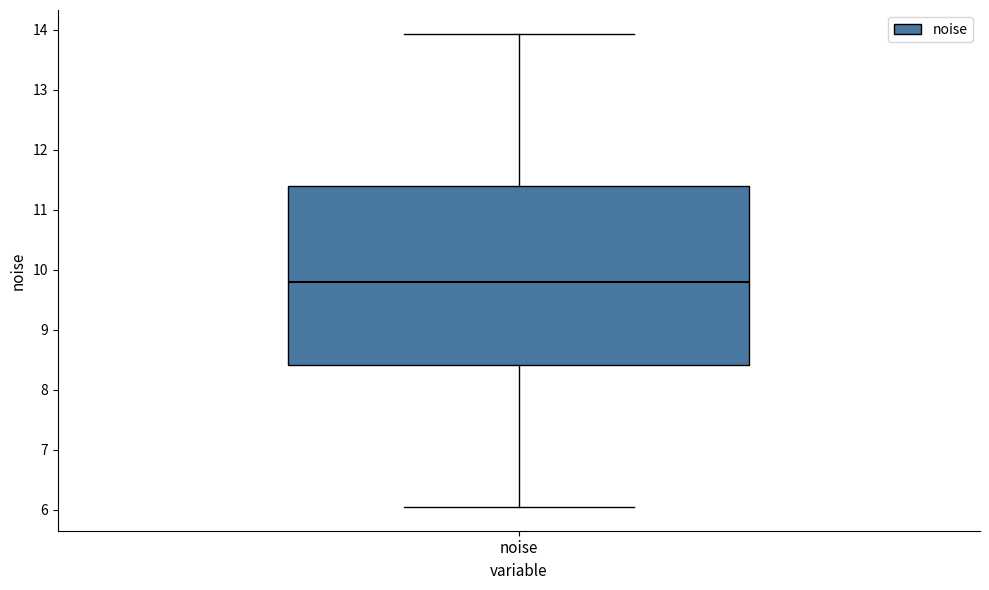

Read this box plot against the y-axis: the position of the median line, the range covered by the box, and the ends of both whiskers. The values are not printed on the chart, so give them approximately, as read against the axis.

median 9.8, box 8.4 to 11.4, whiskers 6.0 to 13.9